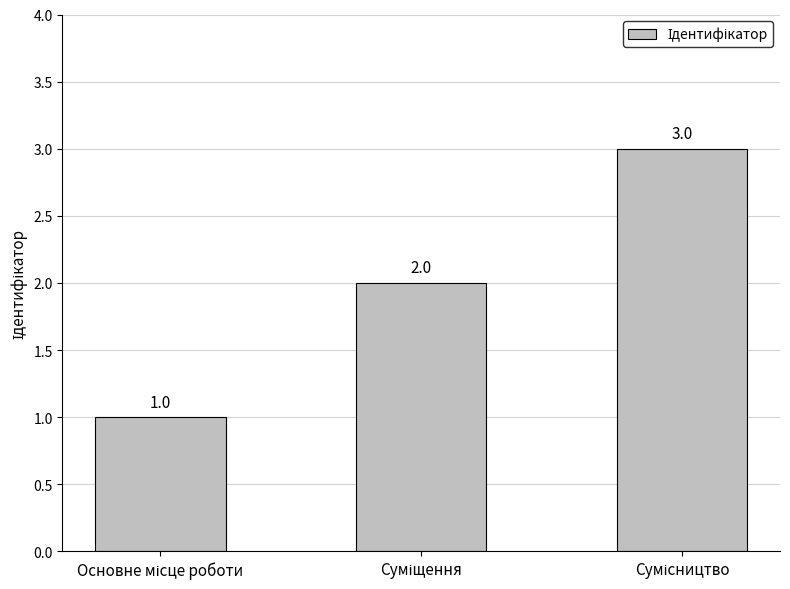

What is the maximum value shown in the chart?

3